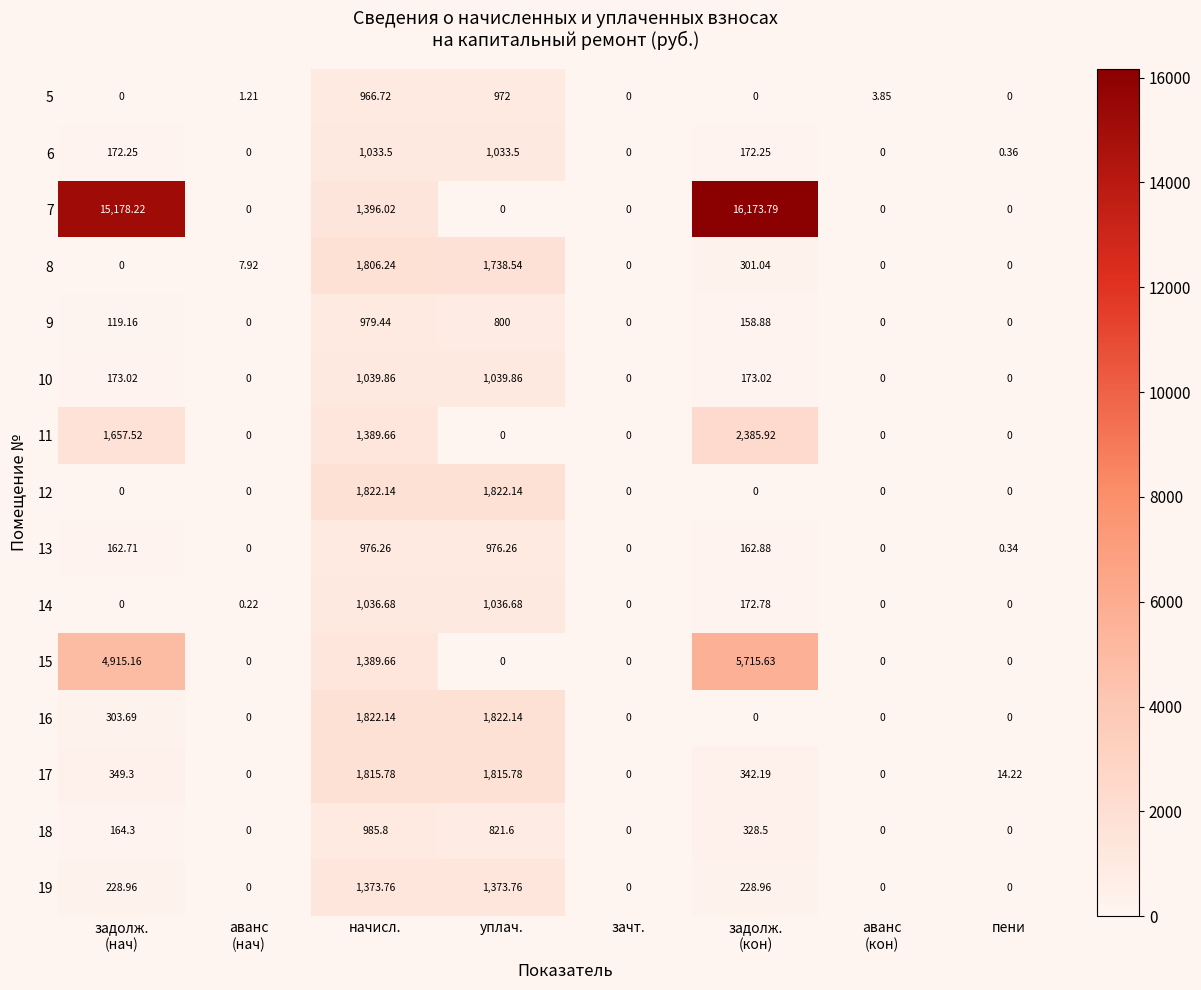

At which label is 9 closest to 489?

уплач.